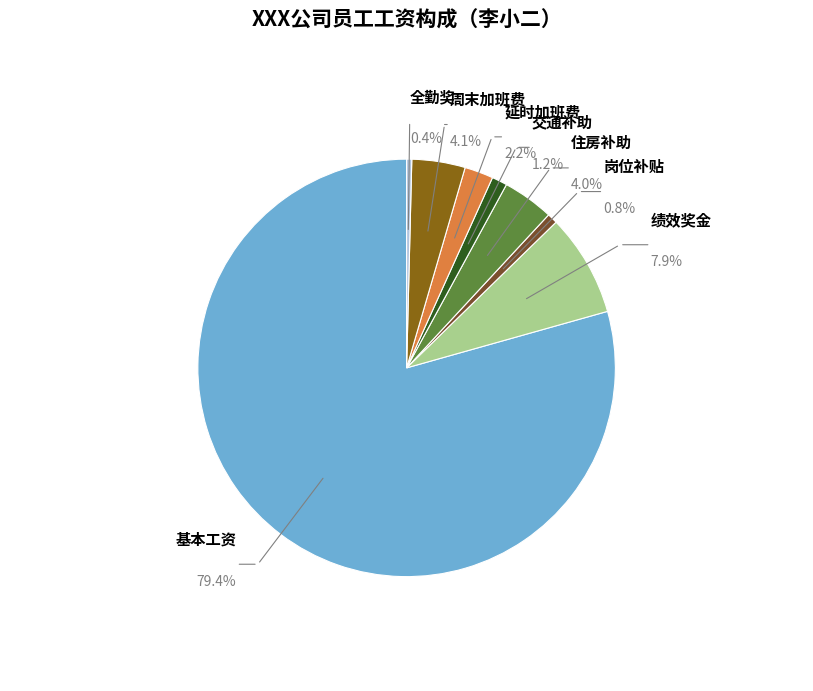

Which has a higher value, 延时加班费 or 全勤奖?

延时加班费